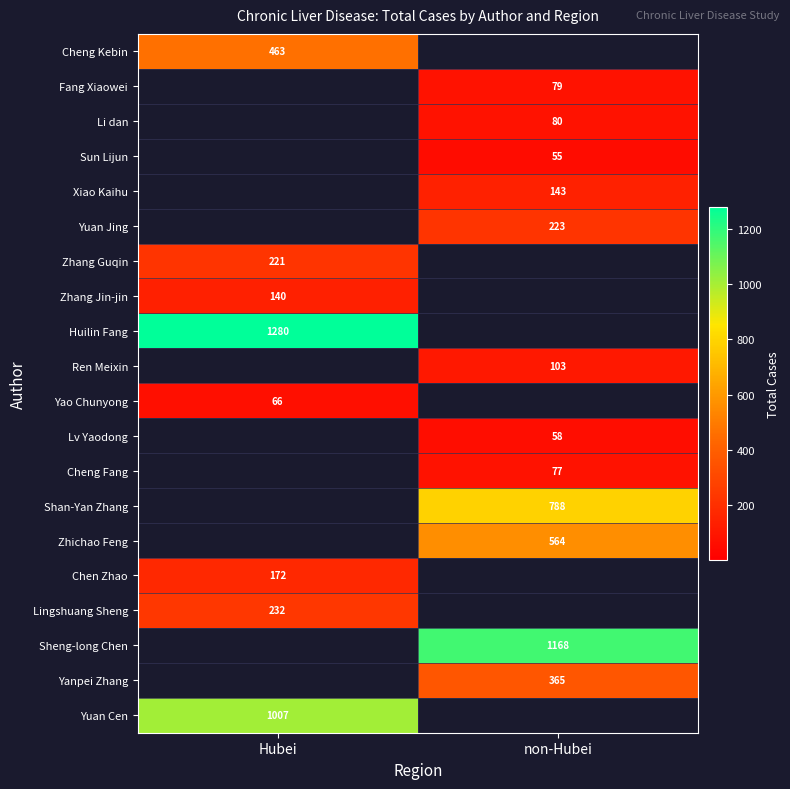

The Sun Lijun series shows 78 at non-Hubei. True or false?

False